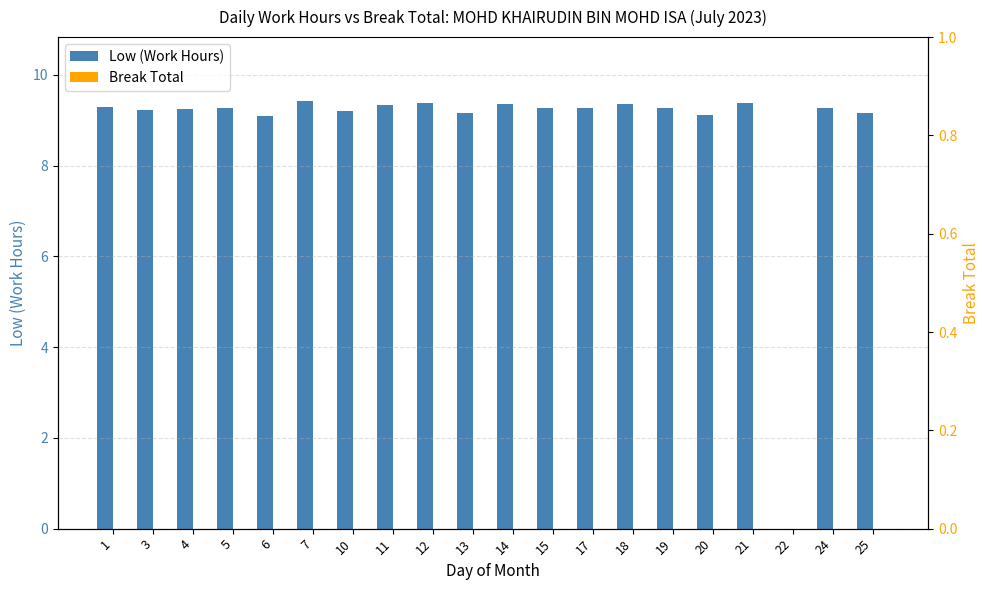

List the series in order of their peak value, highest first.

Low (Work Hours), Break Total